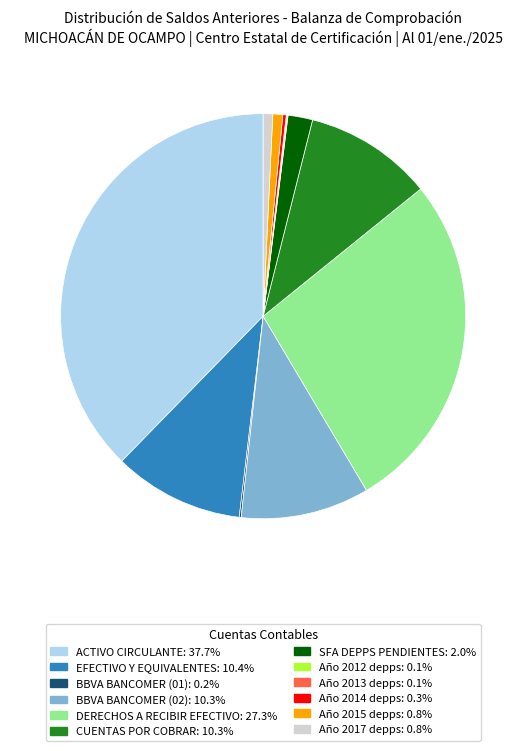

Which category has the biggest portion of the pie?

ACTIVO CIRCULANTE